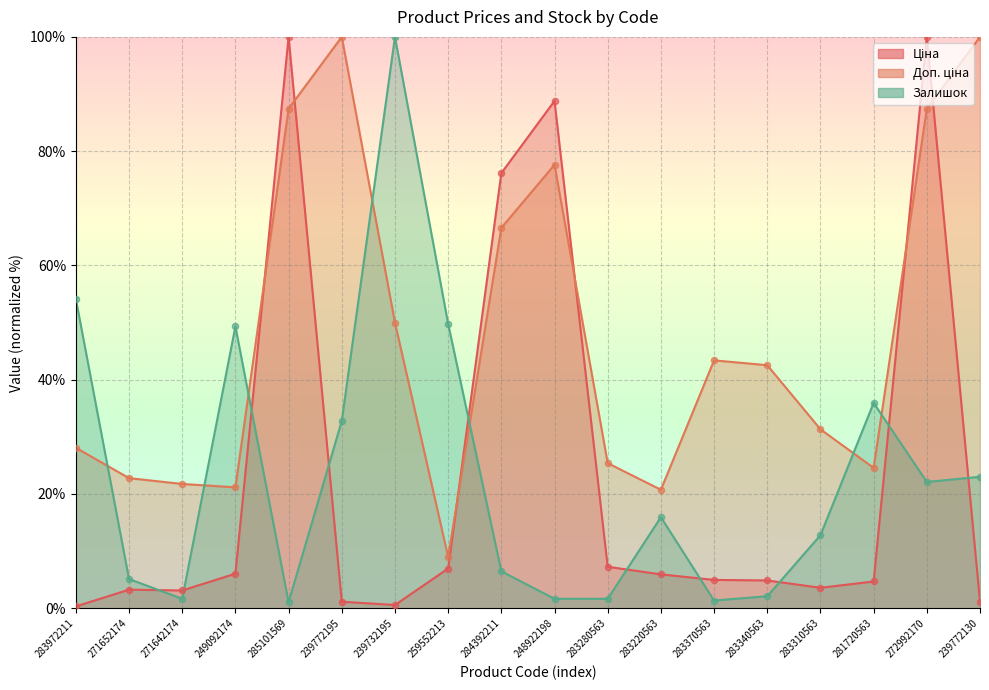

At which category is the sum across all series the highest?

272992170